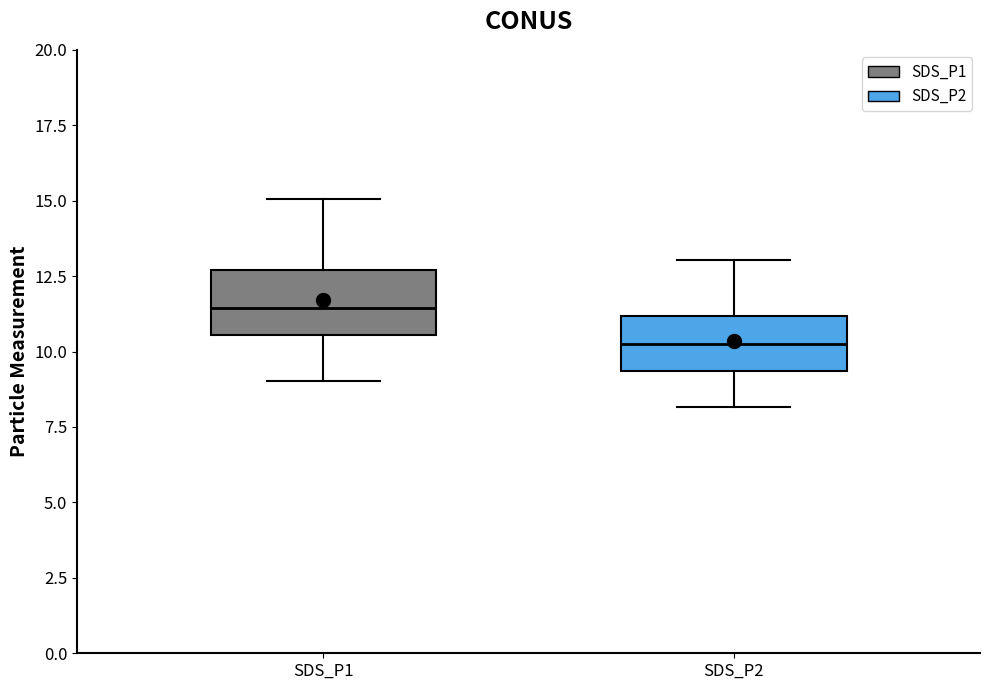

Where is the upper edge of the box for SDS_P1 on the y-axis? The values are not printed on the chart, so give them approximately, as read against the axis.

12.5